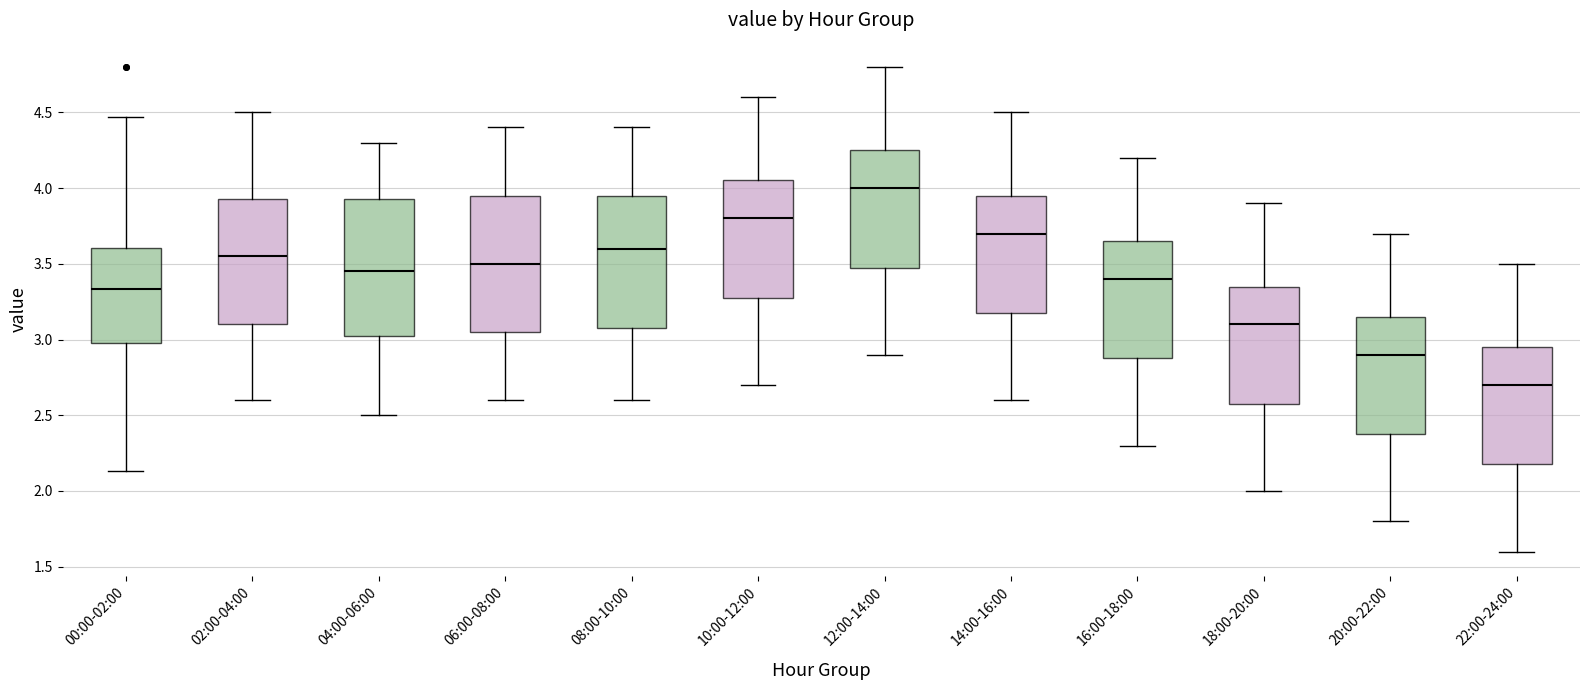

Which box's median line is the highest?

12:00-14:00